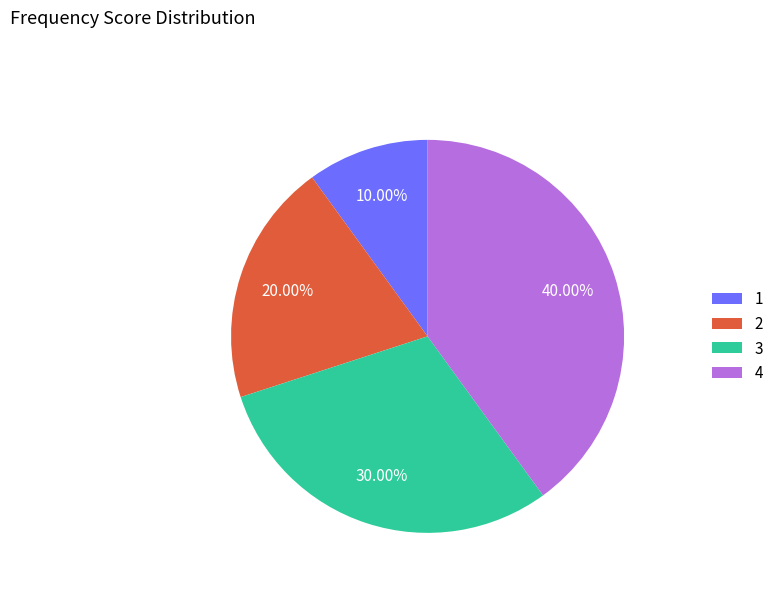

Combined, do 2 and 4 account for over 50%?

Yes